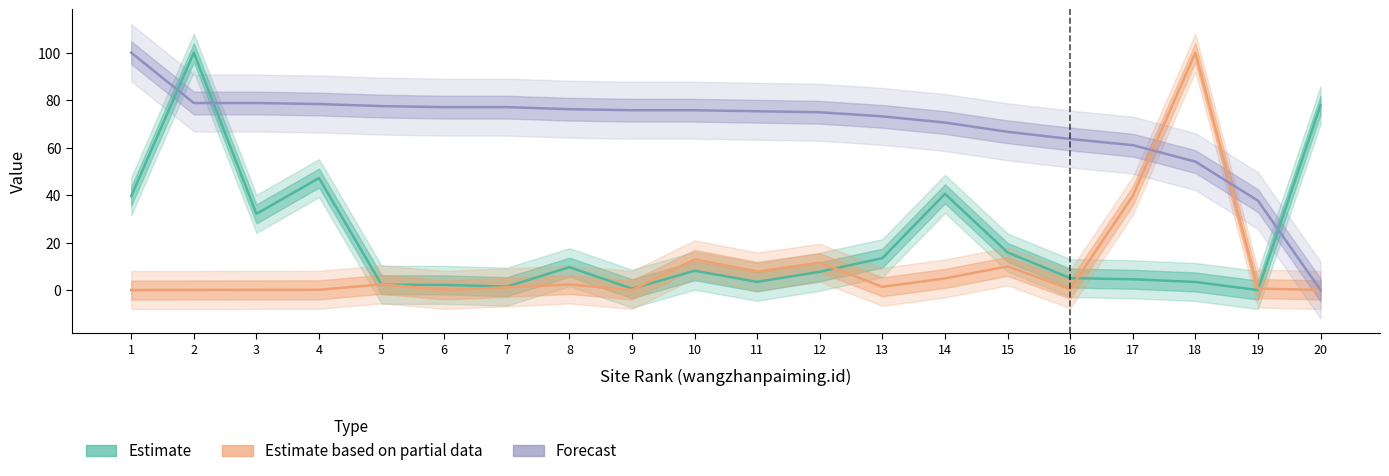

Is it true that Forecast equals 63.6 at 16?

True